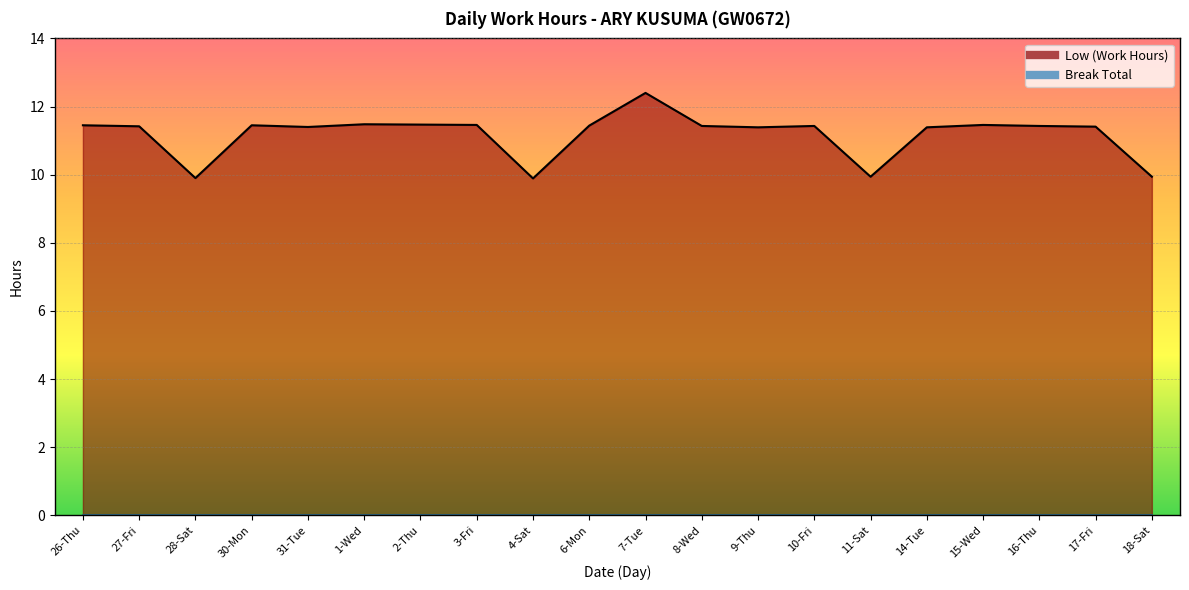

Where is the first local minimum?

28-Sat